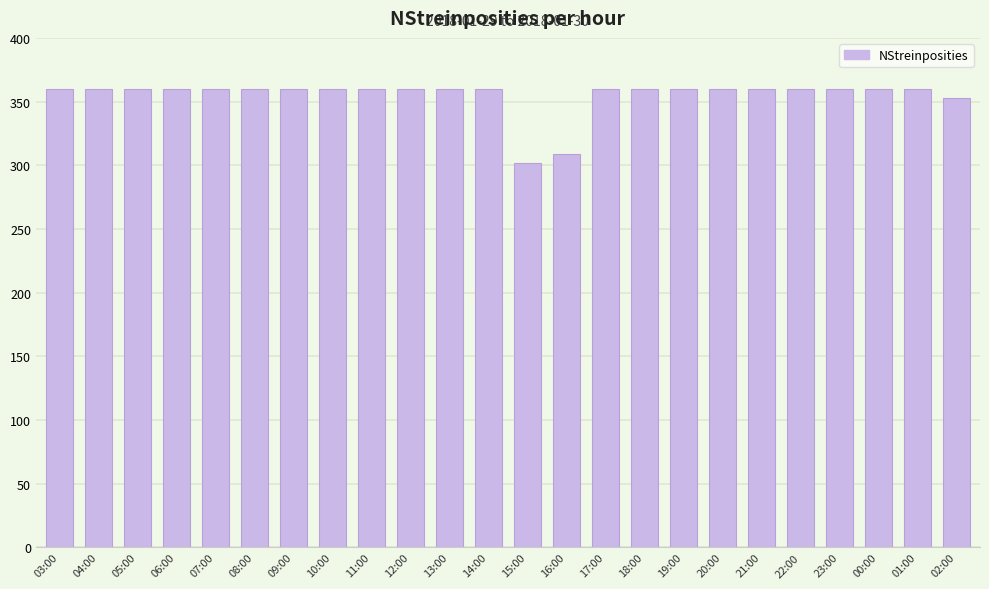

What is the ratio of the value at 01:00 to the value at 16:00?

1.2